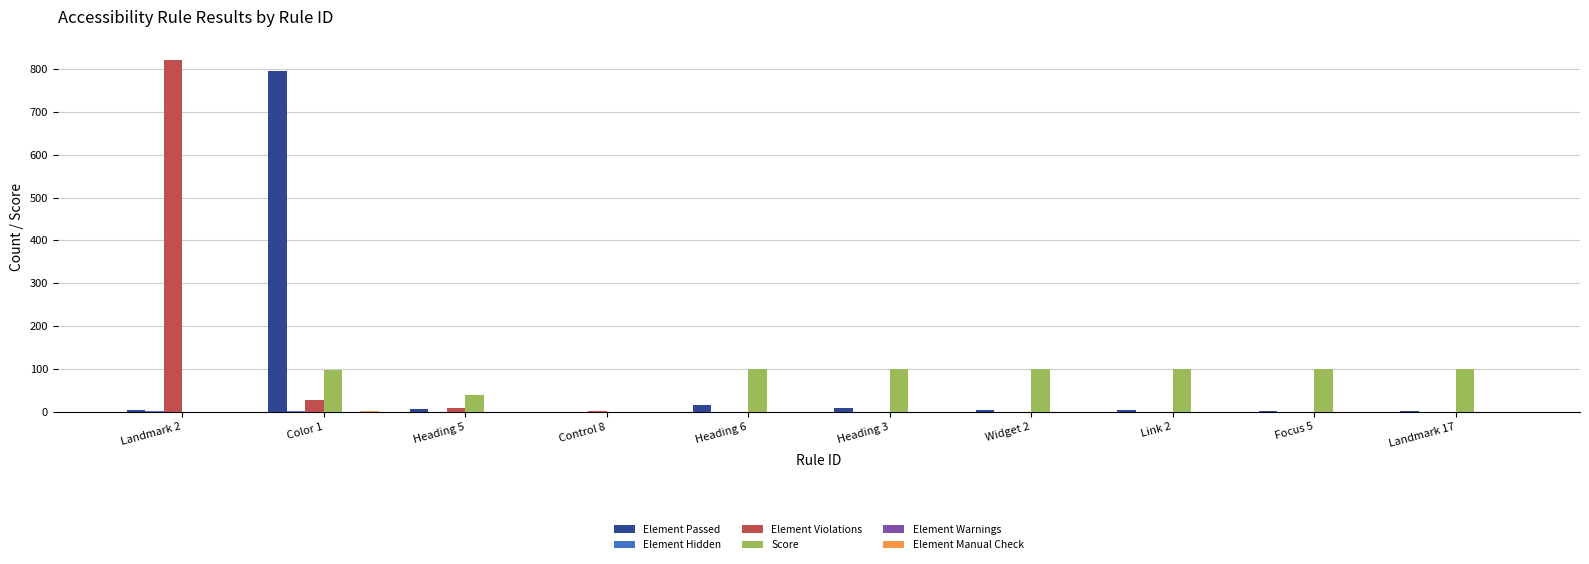

Which series changed the most between Color 1 and Landmark 17?

Element Passed